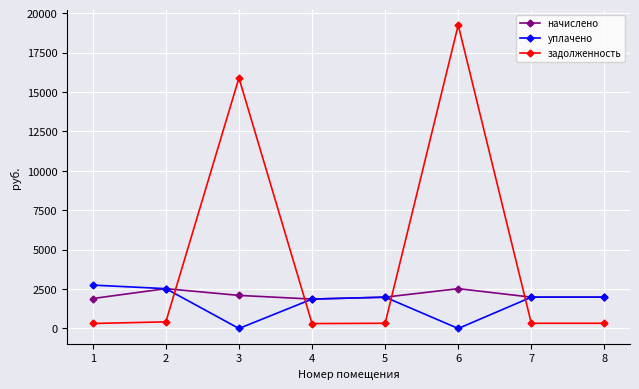

Rank the series by their average value, from highest to lowest.

задолженность, начислено, уплачено